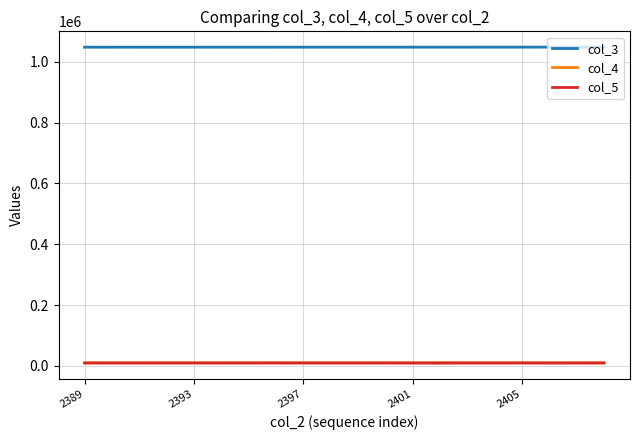

Which series has the largest total across all categories?

col_3